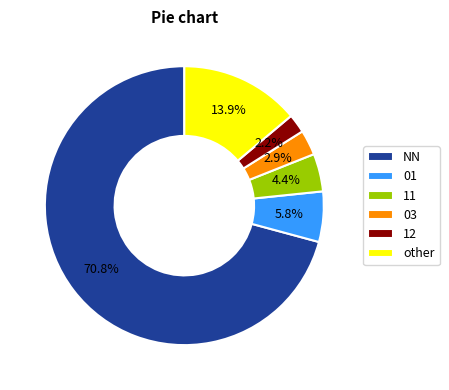

Is it true that 12 is 13% of the pie?

False